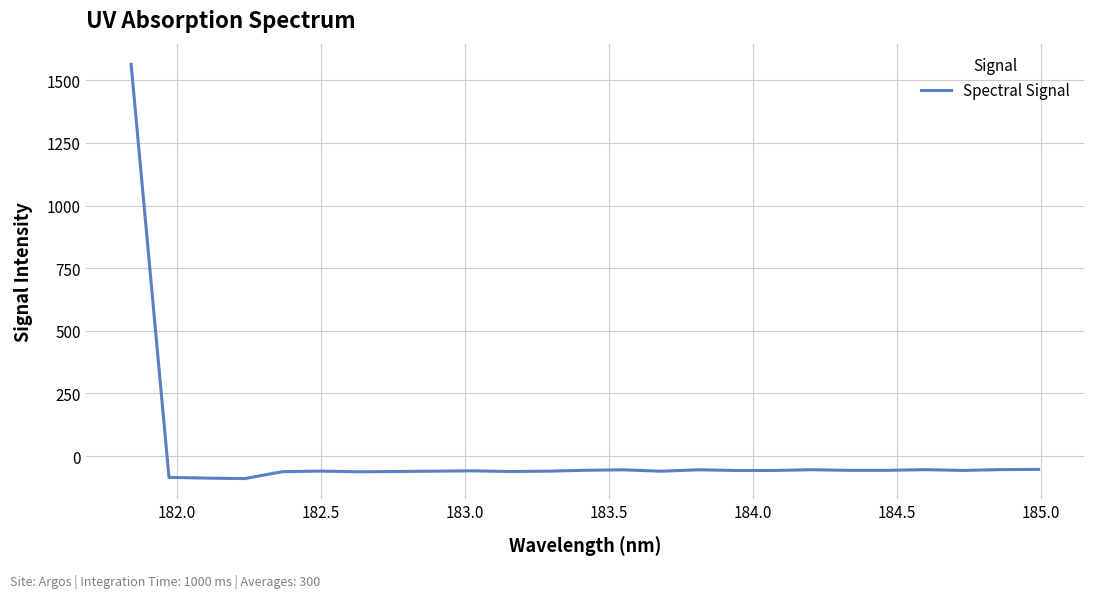

What is the greatest value displayed?

1563.9